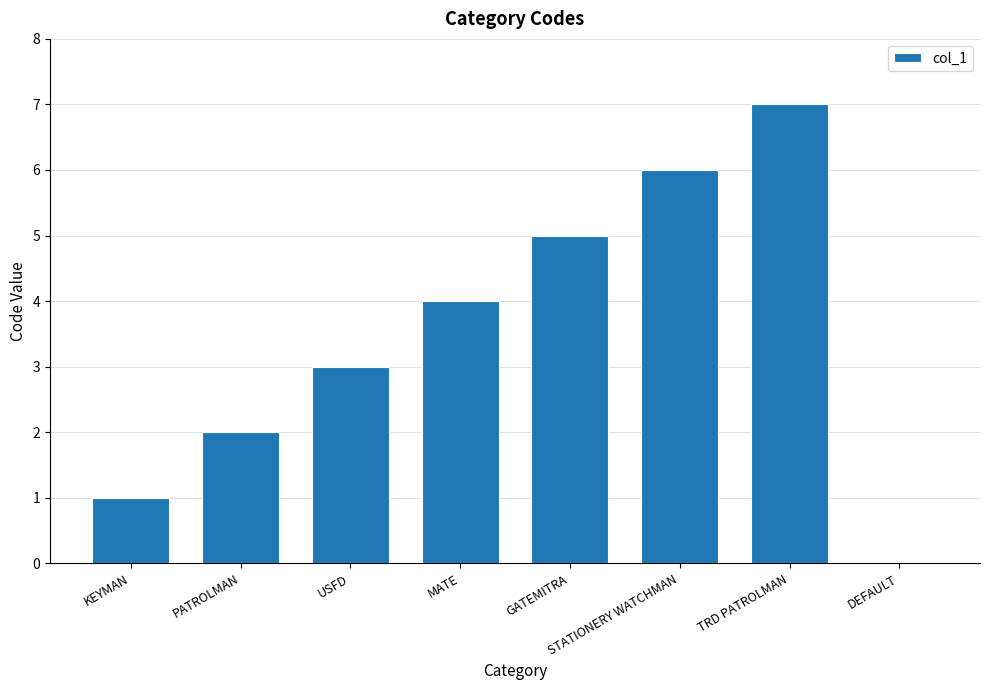

At which category does the chart reach its peak across all series?

TRD PATROLMAN